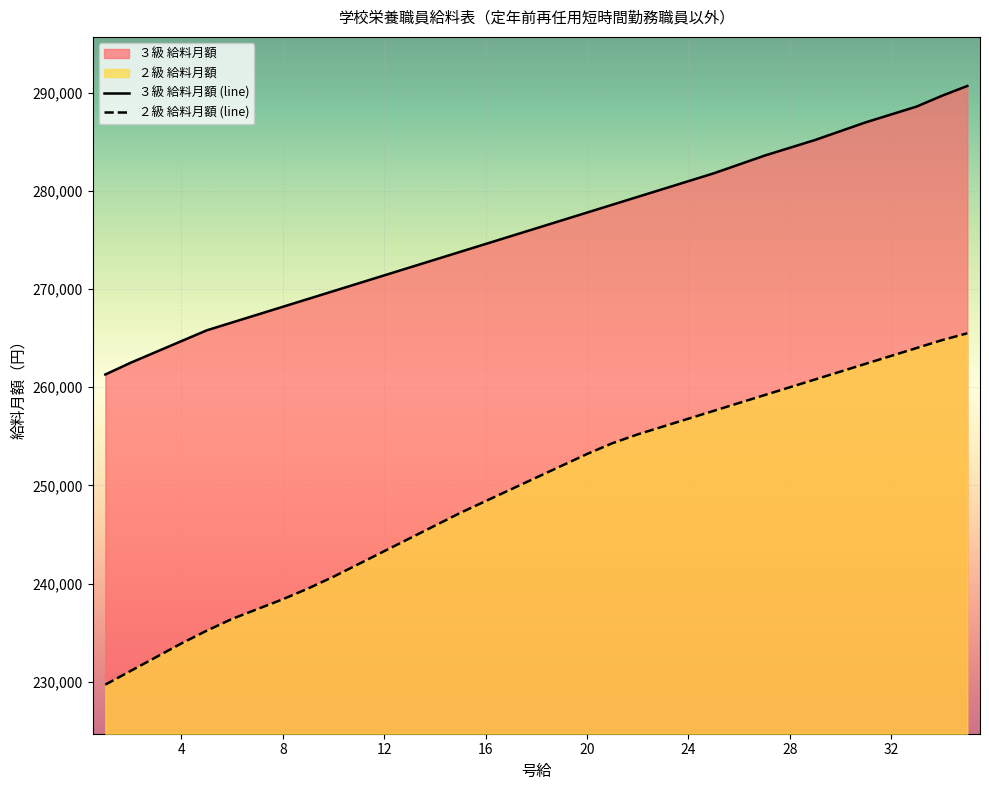

What is the minimum value shown in the chart?

229700